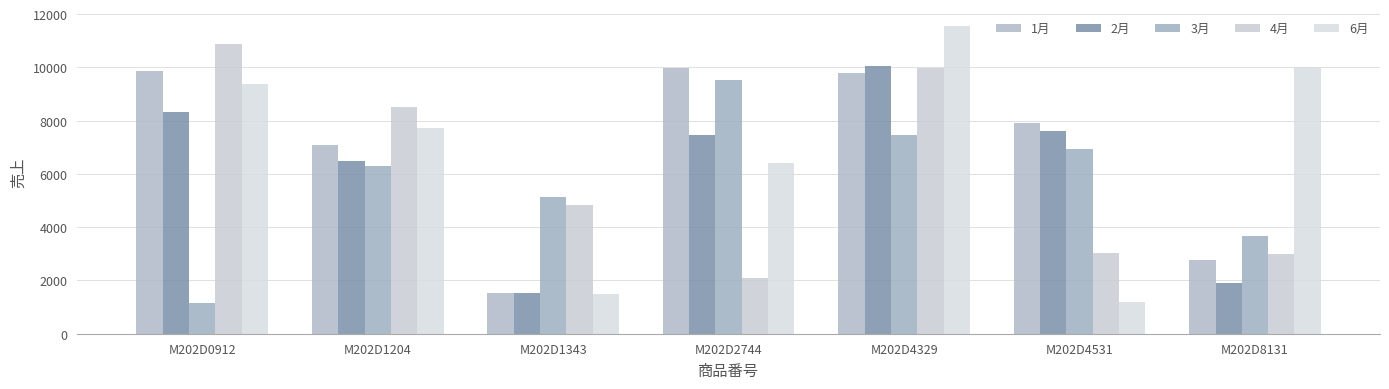

What is the value of the 4月 bar at the 4th from the left?

2082